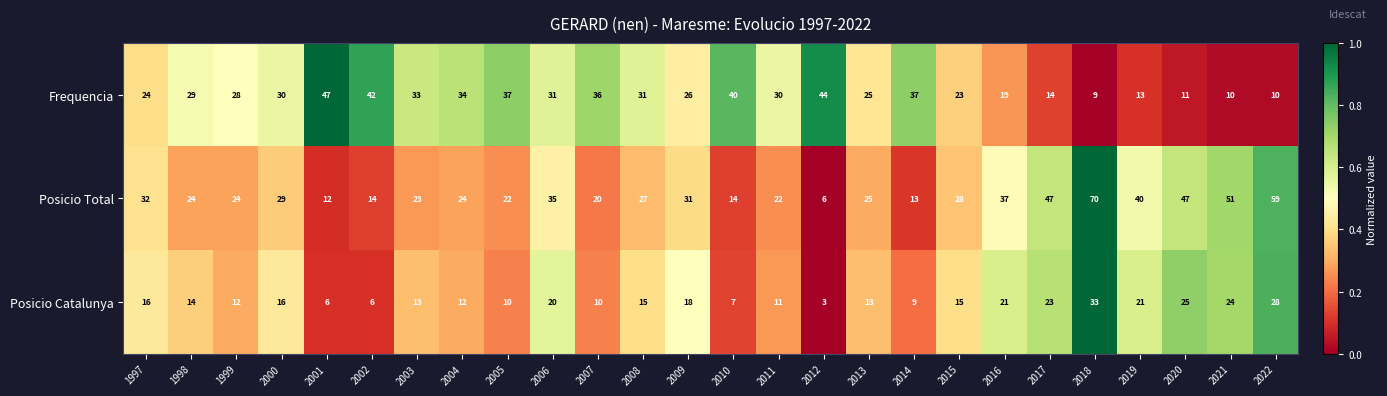

Which label corresponds to the smallest value in the chart?

2012